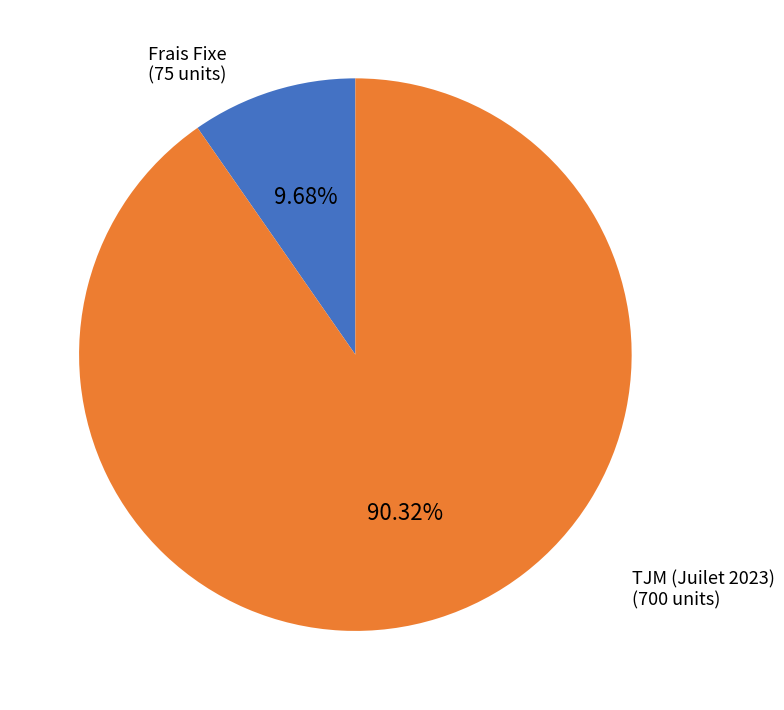

Is there a majority slice in this chart?

Yes